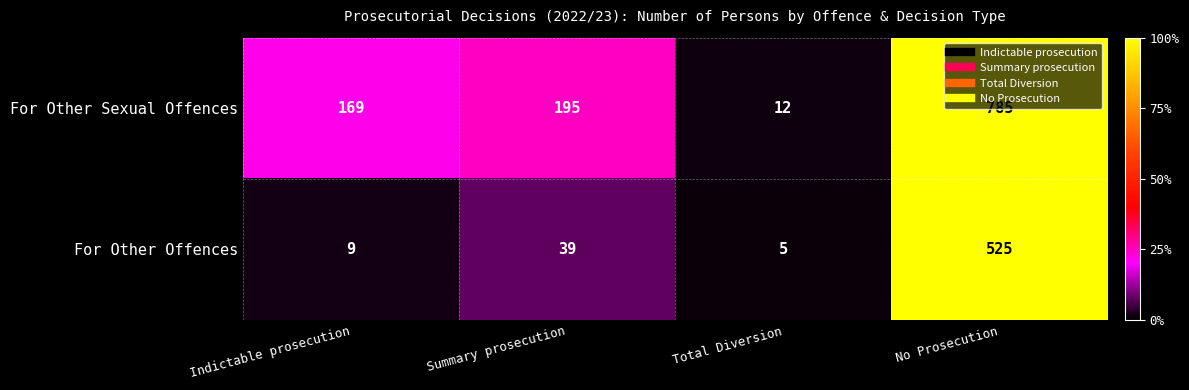

At which label is For Other Offences closest to 265?

Summary prosecution